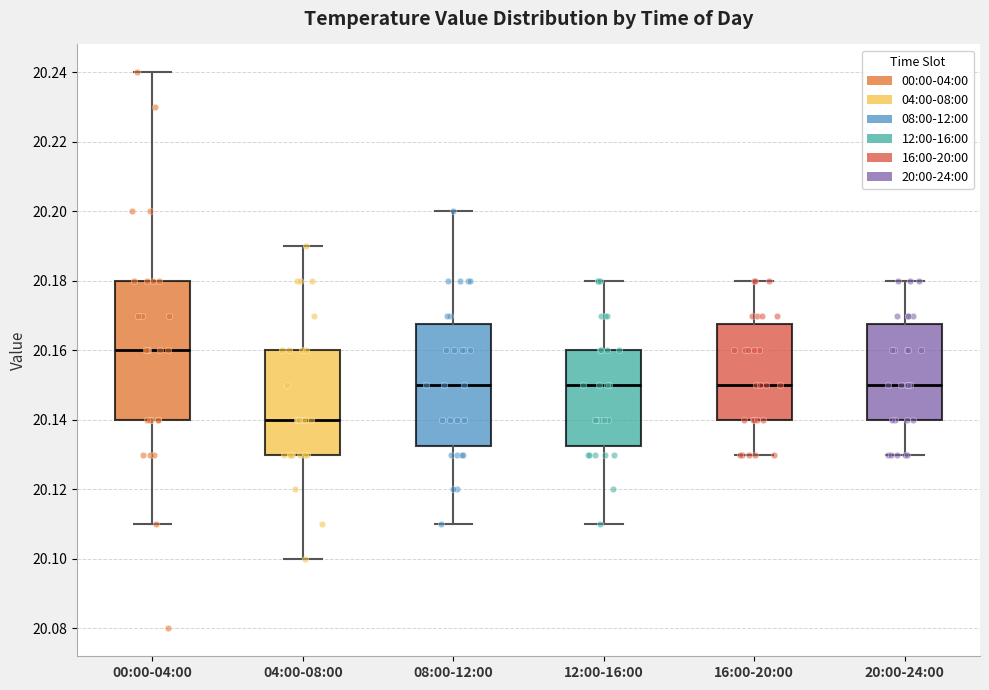

Reading left to right, read every box against the y-axis: the position of its median line, the range the box covers, and the ends of its whiskers. The values are not printed on the chart, so give them approximately, as read against the axis.

00:00-04:00: median 20.160, box 20.140 to 20.180, whiskers 20.110 to 20.240
04:00-08:00: median 20.140, box 20.130 to 20.160, whiskers 20.100 to 20.190
08:00-12:00: median 20.150, box 20.132 to 20.168, whiskers 20.110 to 20.200
12:00-16:00: median 20.150, box 20.132 to 20.160, whiskers 20.110 to 20.180
16:00-20:00: median 20.150, box 20.140 to 20.168, whiskers 20.130 to 20.180
20:00-24:00: median 20.150, box 20.140 to 20.168, whiskers 20.130 to 20.180